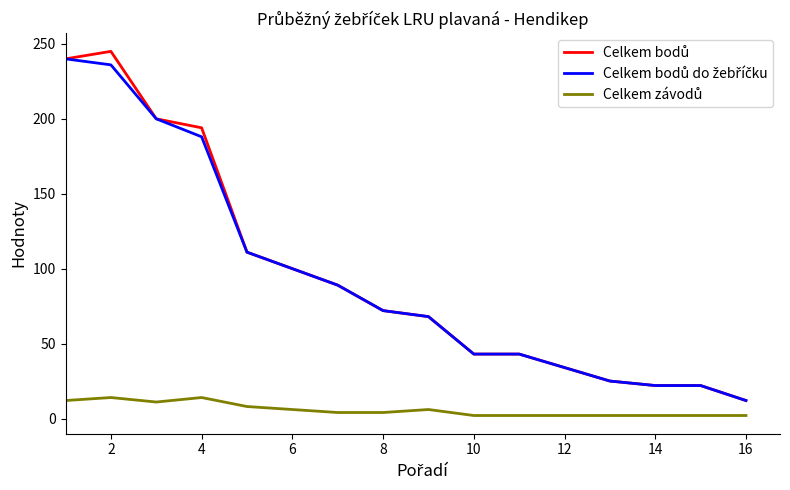

What is the greatest value displayed?

245